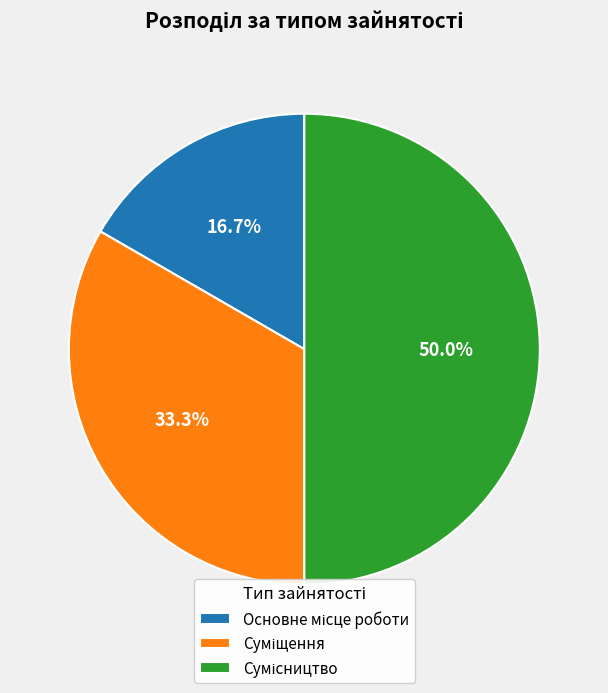

How many slices are in this pie chart?

3